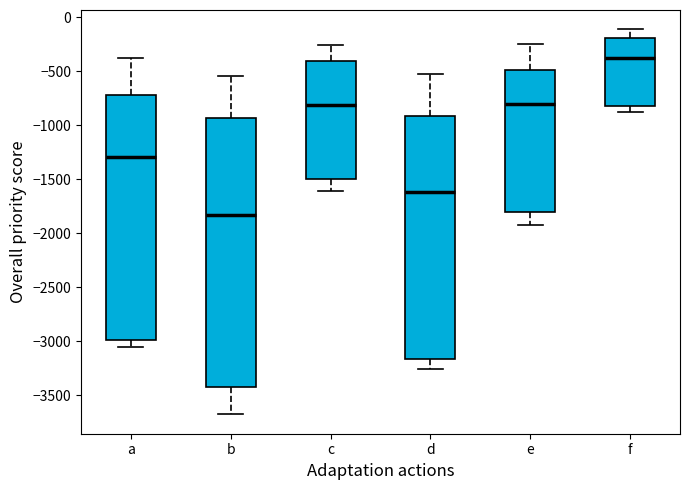

Where does the upper whisker of the box for b end on the y-axis? The values are not printed on the chart, so give them approximately, as read against the axis.

-550